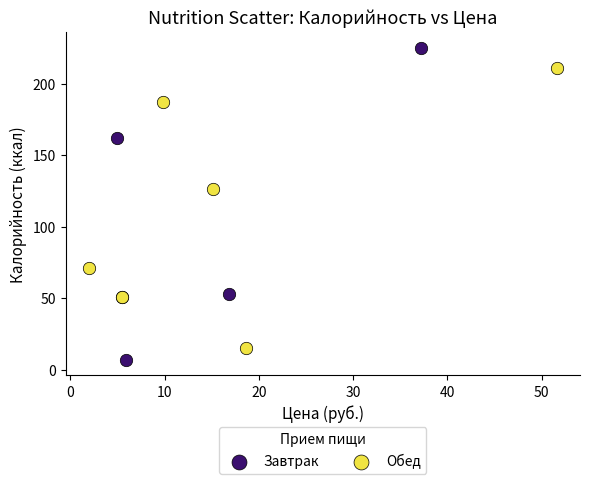

What are all the series names shown in the legend?

Завтрак, Обед